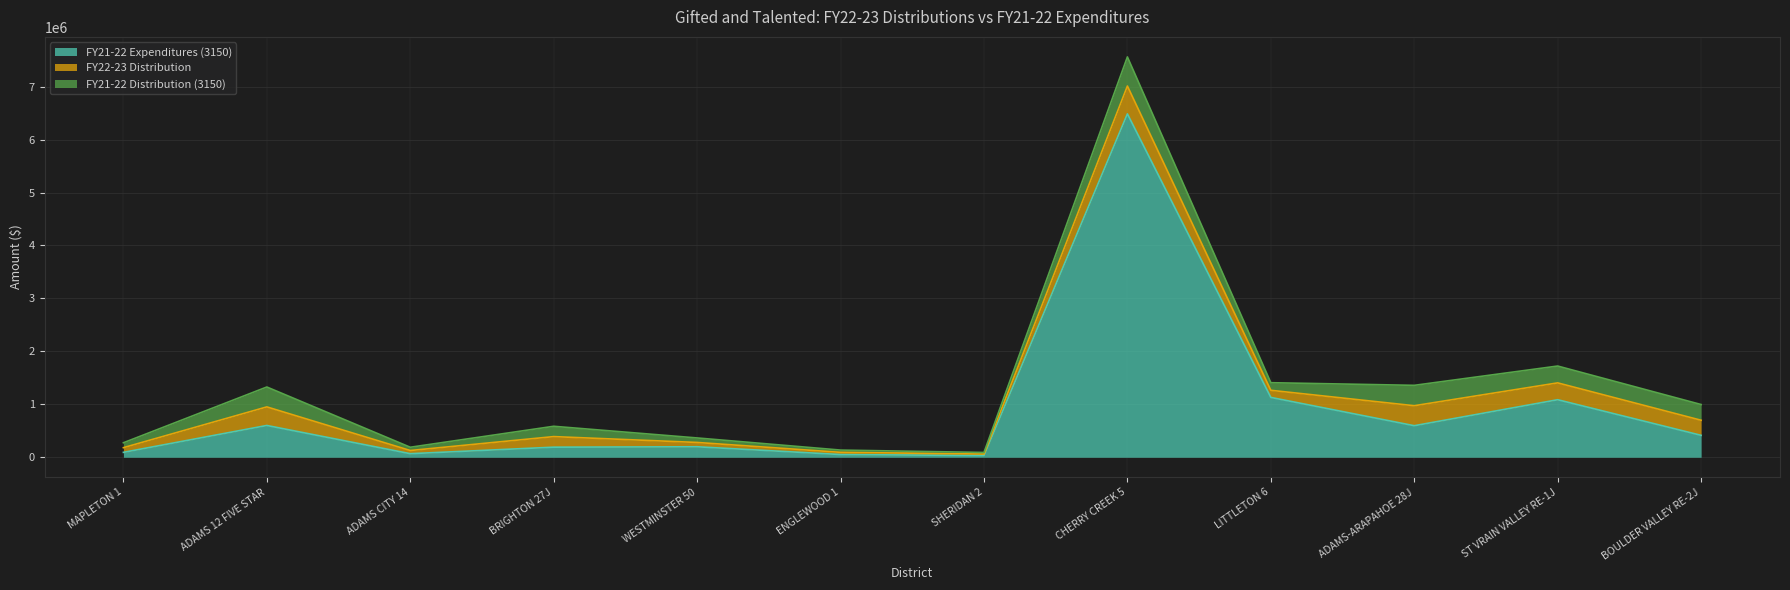

Which category has the highest value in the FY21-22 Distribution (3150) series?

CHERRY CREEK 5